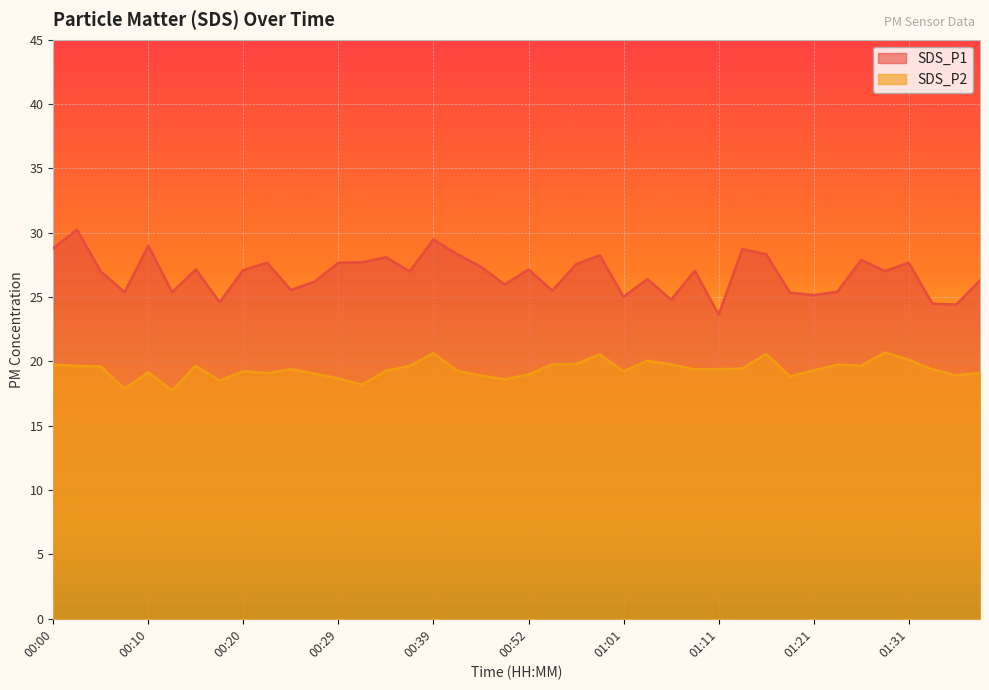

Read the SDS_P2 value at 00:32.

18.2